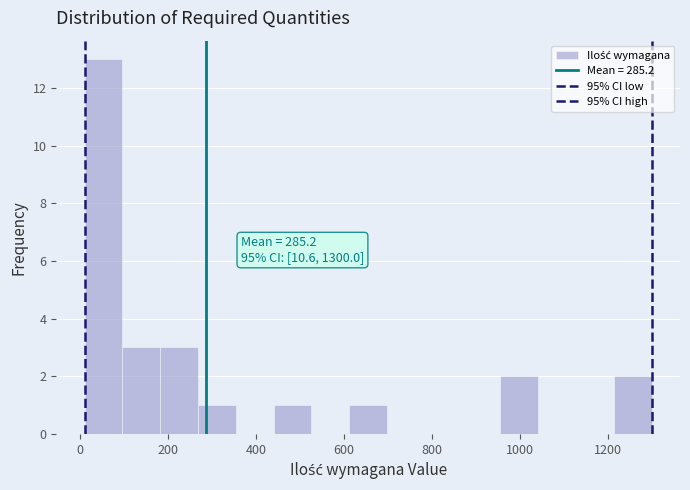

Over which range of the x-axis is the bar tallest?

10 to 96